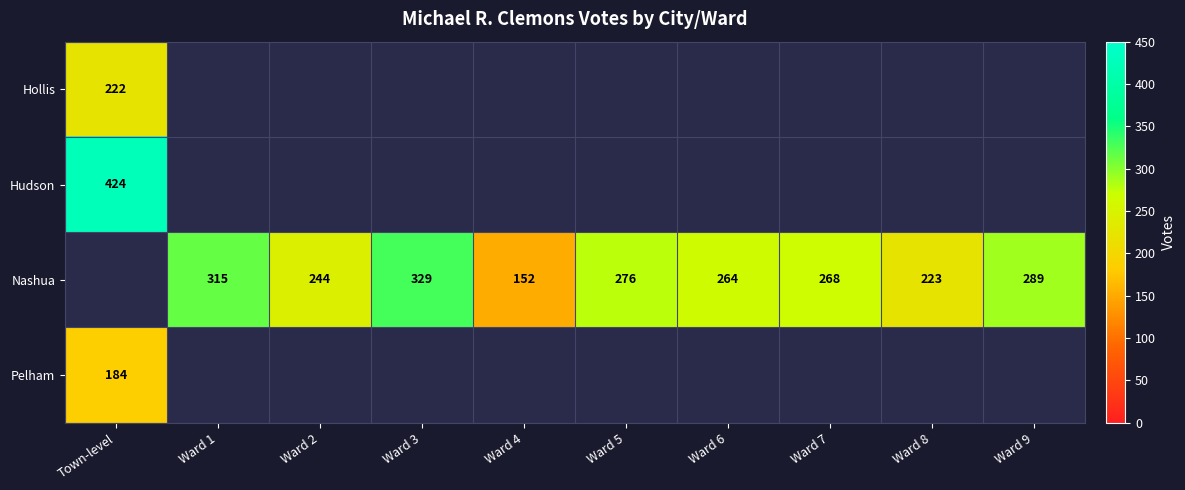

What is the greatest value displayed?

424.0